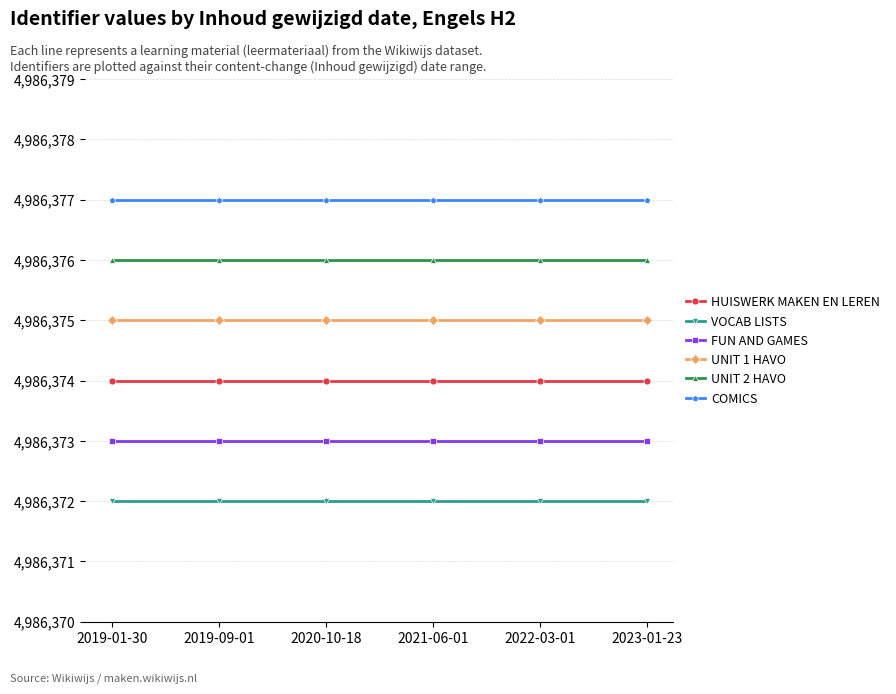

What is the minimum value for VOCAB LISTS?

4986372